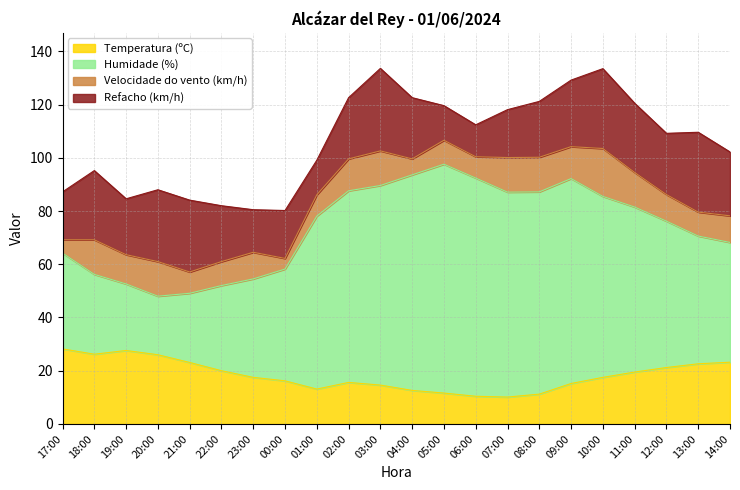

True or false: Temperatura (ºC) has more than 1 interior local peaks.

True